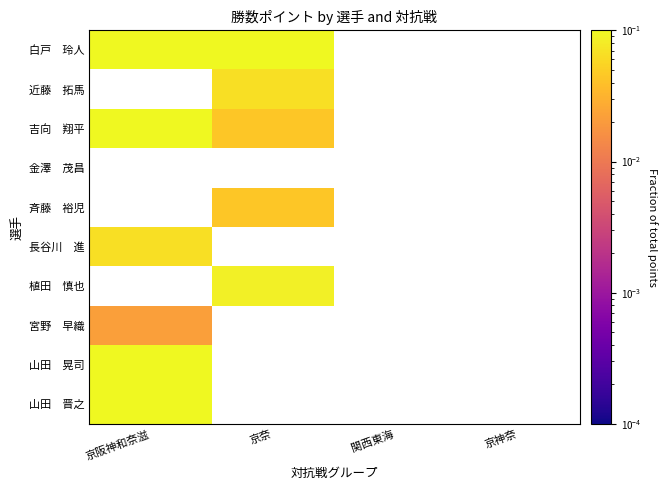

Rank the series at 関西東海 from lowest to highest value.

白戸 玲人, 近藤 拓馬, 吉向 翔平, 金澤 茂昌, 斉藤 裕児, 長谷川 進, 植田 慎也, 宮野 早織, 山田 晃司, 山田 晋之